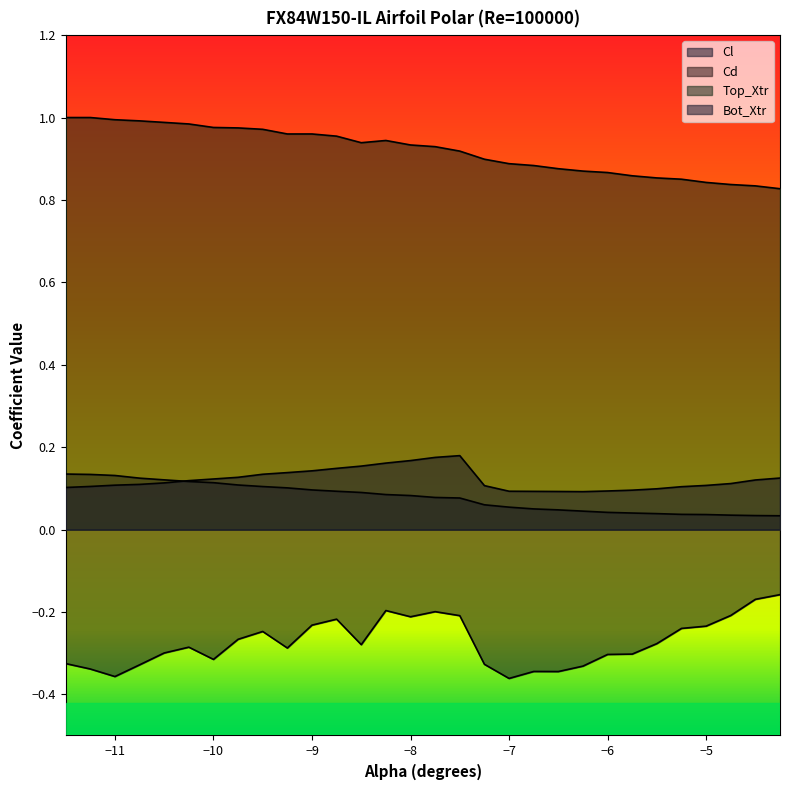

Which label corresponds to the largest value in the chart?

-11.5